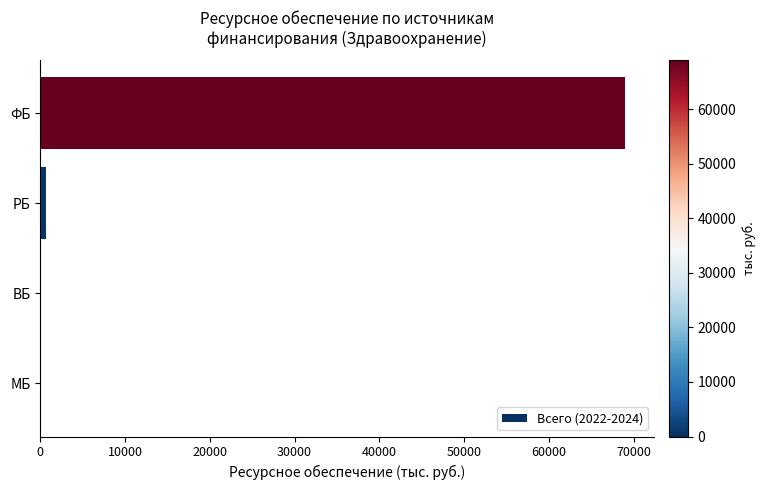

Does the chart contain stacked bars?

No